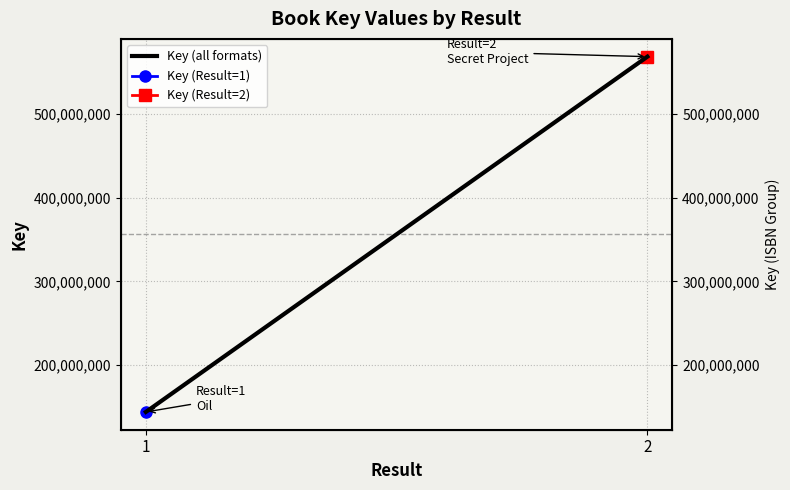

Between 1 and 2, which is larger?

2